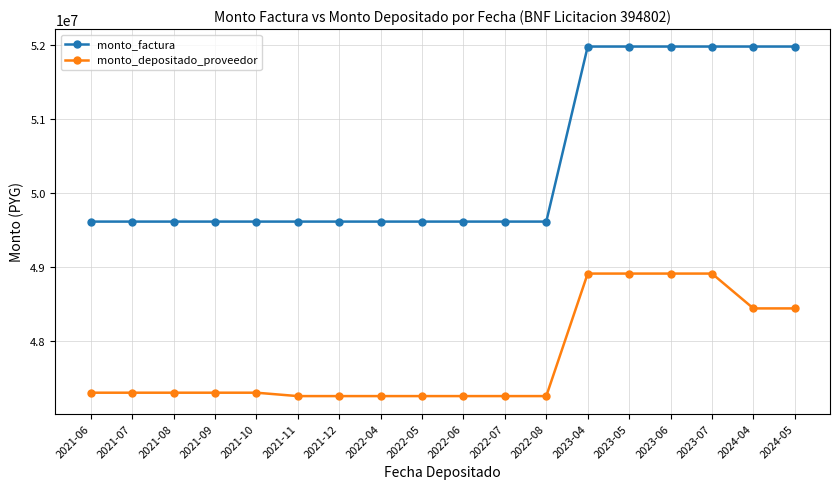

Rank the series by their maximum value, from highest to lowest.

monto_factura, monto_depositado_proveedor